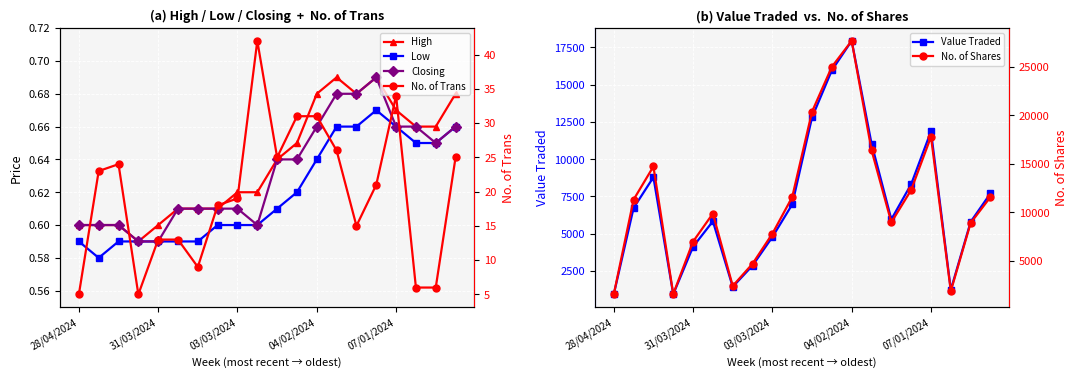

What is the highest value of the Value Traded series?

17944